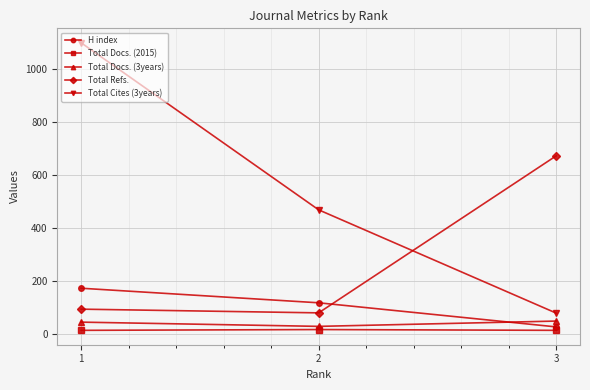

List the labels in order of H index value, smallest first.

3, 2, 1